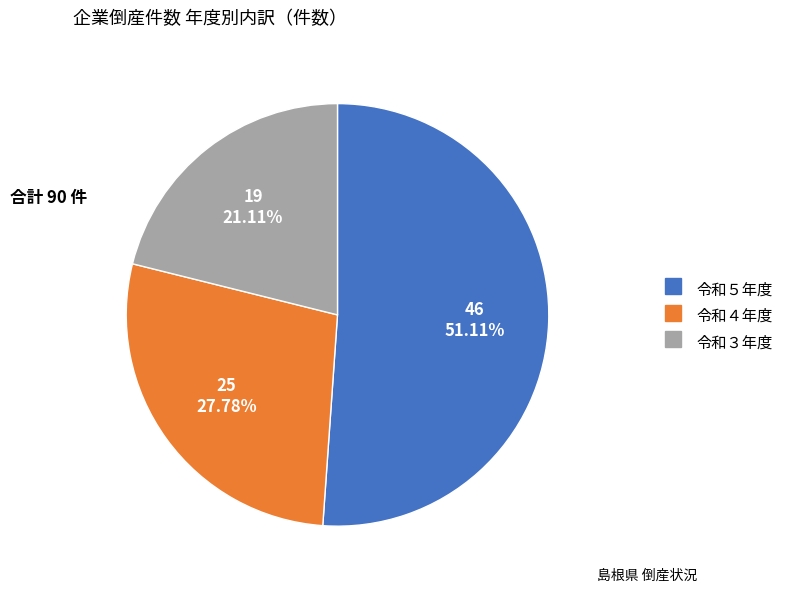

Is there a majority slice in this chart?

Yes